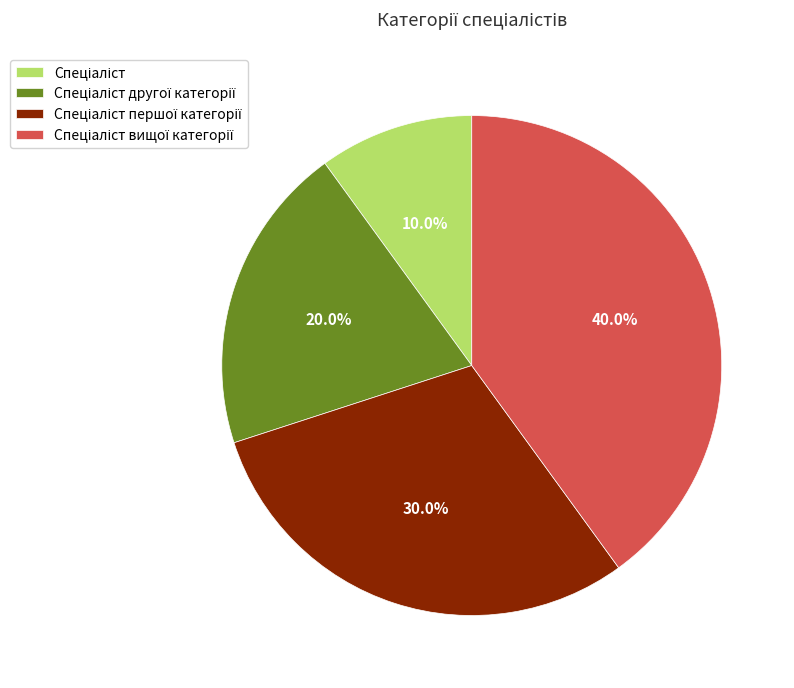

Does any single category account for the majority?

No